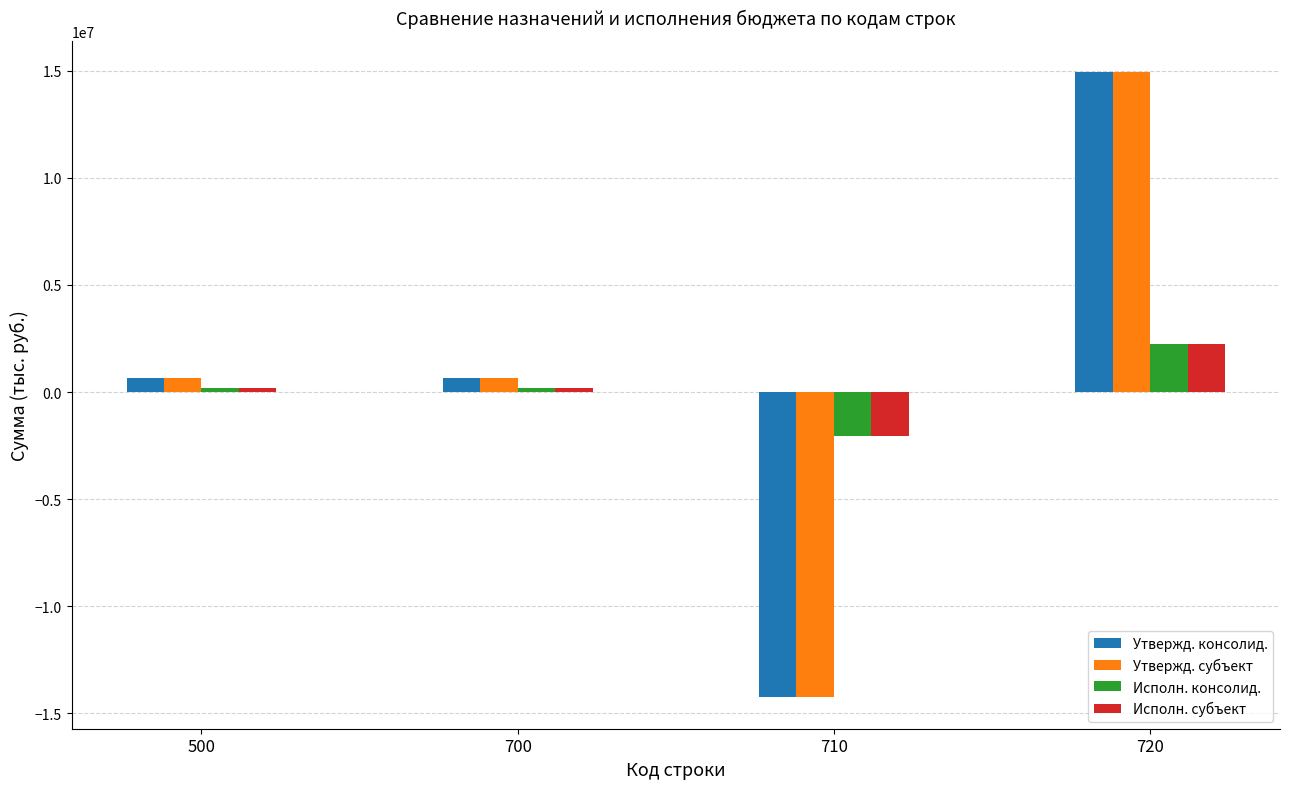

What is the sum of the Утвержд. субъект values at 710 and 720?

671100.0